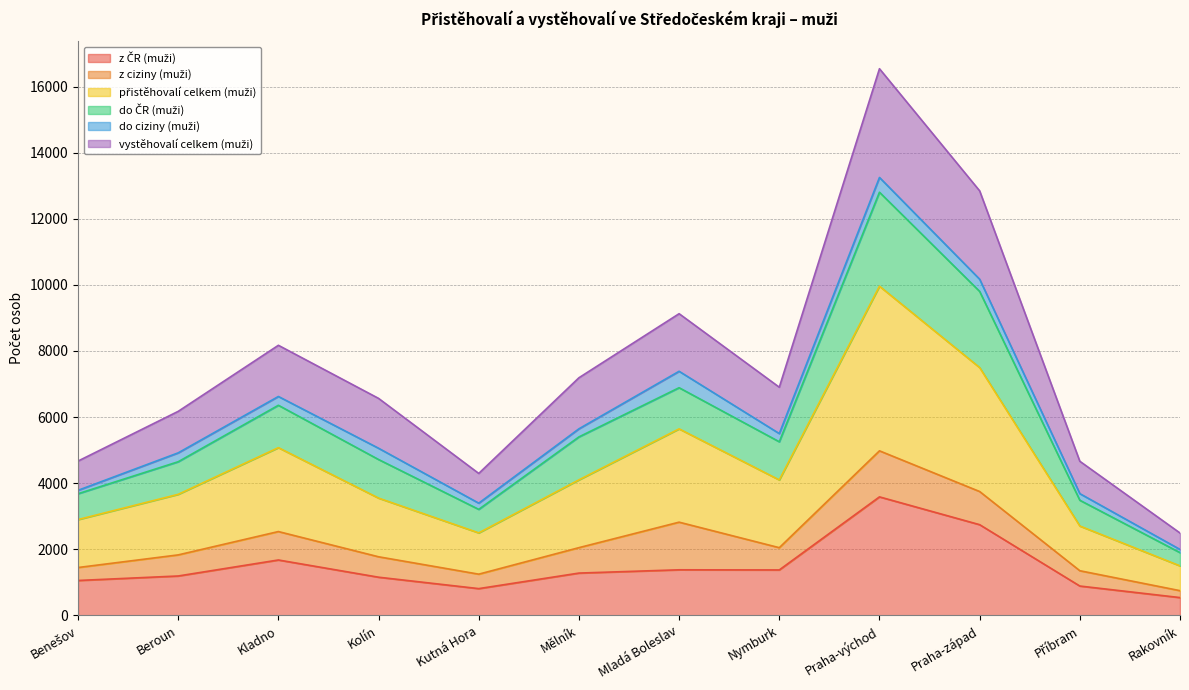

At which category is the sum across all series the highest?

Praha-východ